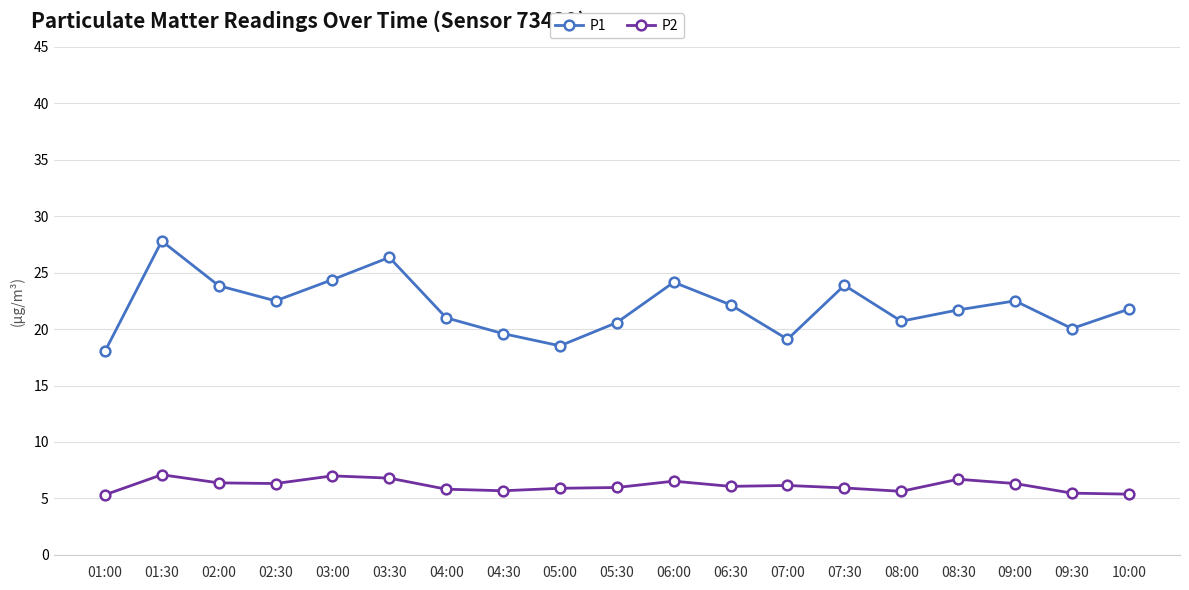

True or false: P2 has a value of 7.0 at 03:00.

True